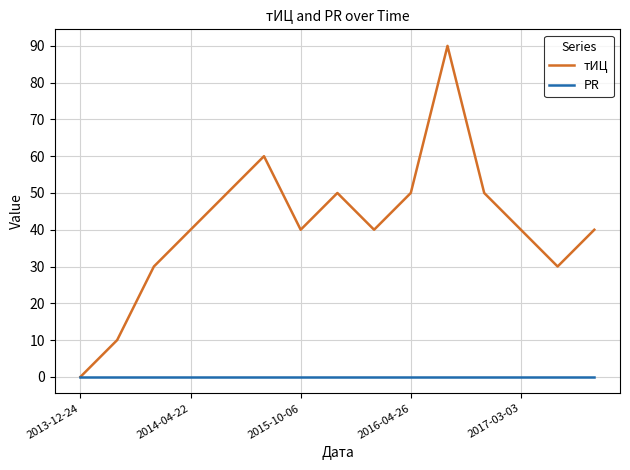

Rank the series by their average value, from highest to lowest.

тИЦ, PR